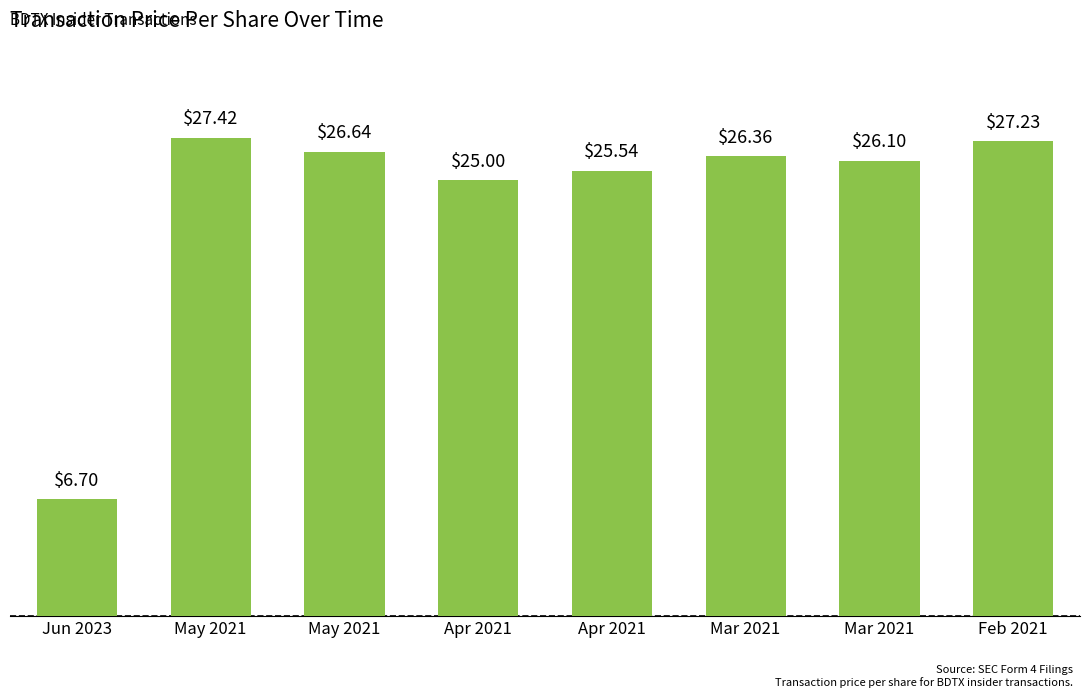

Are the bars grouped side by side (vs. stacked)?

No